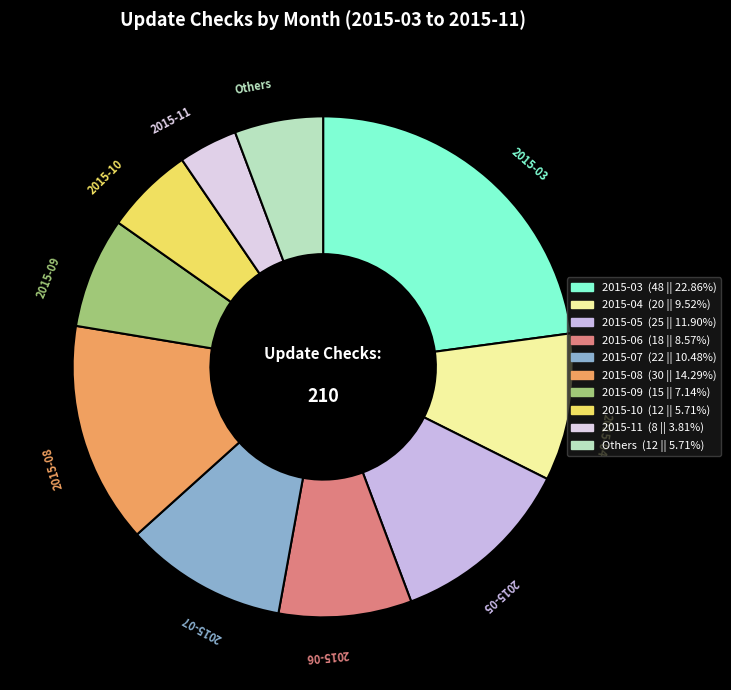

Is there any slice that represents more than half of the pie?

No